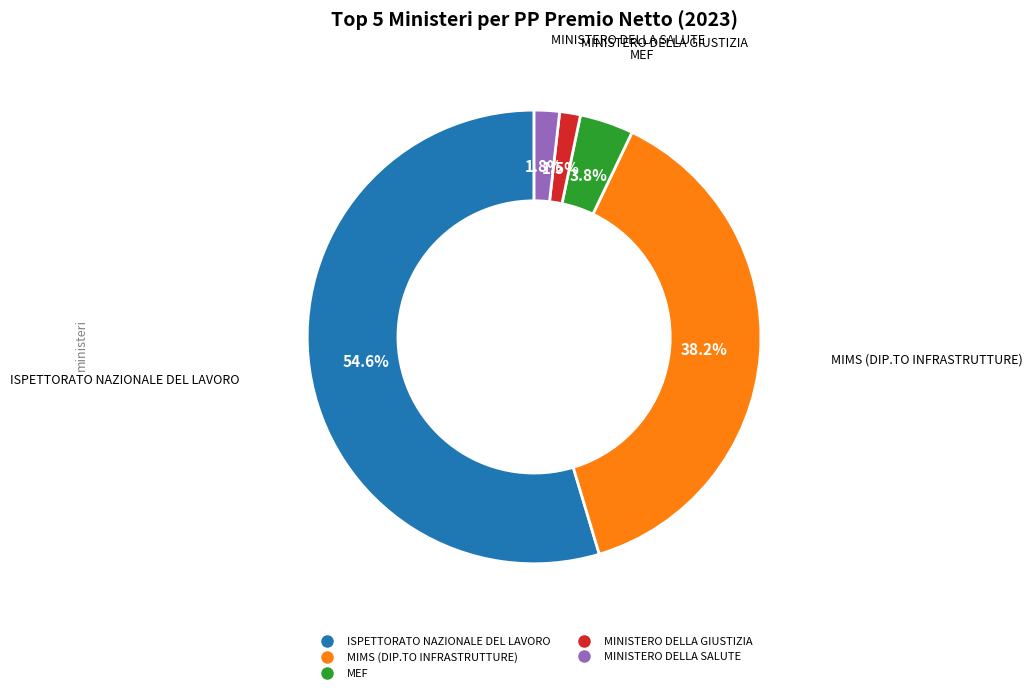

What percentage do MEF and ISPETTORATO NAZIONALE DEL LAVORO together represent?

58.5%